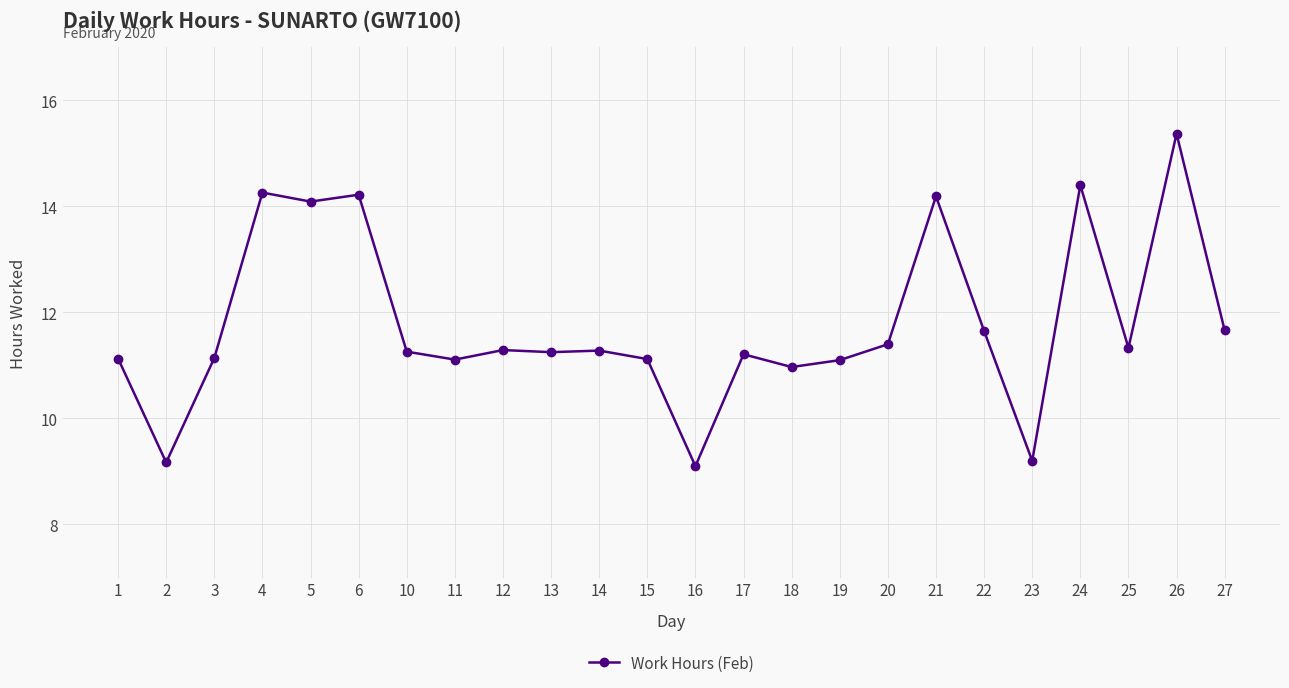

Count the number of categories in the chart.

24